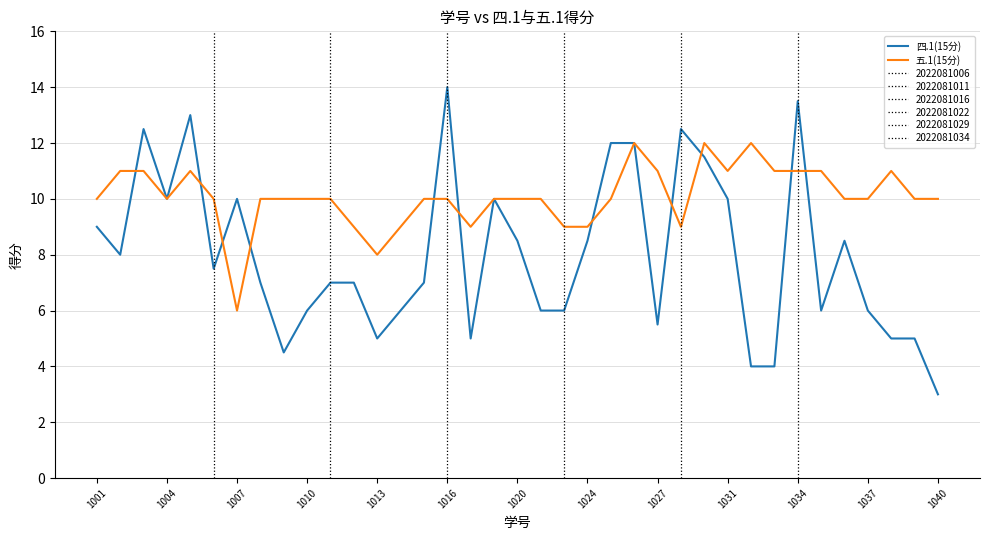

What is the maximum value shown in the chart?

14.0